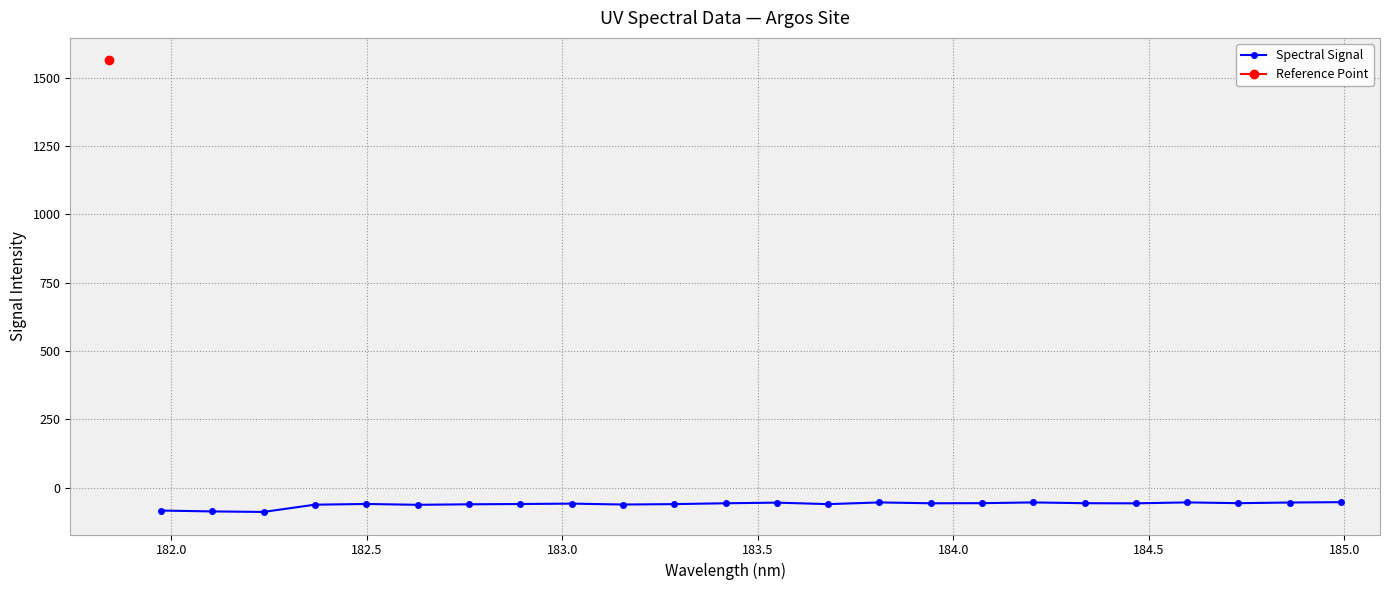

How many data points are less than -57?

16